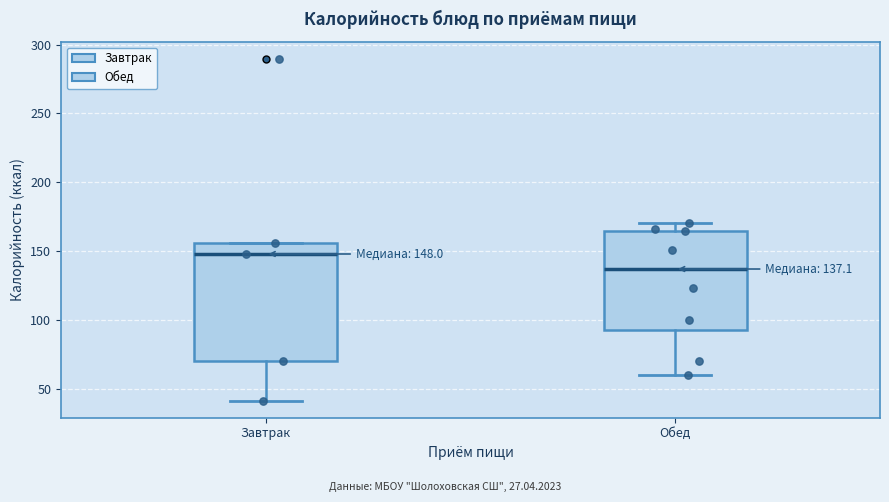

Which box's median line is the highest?

Завтрак